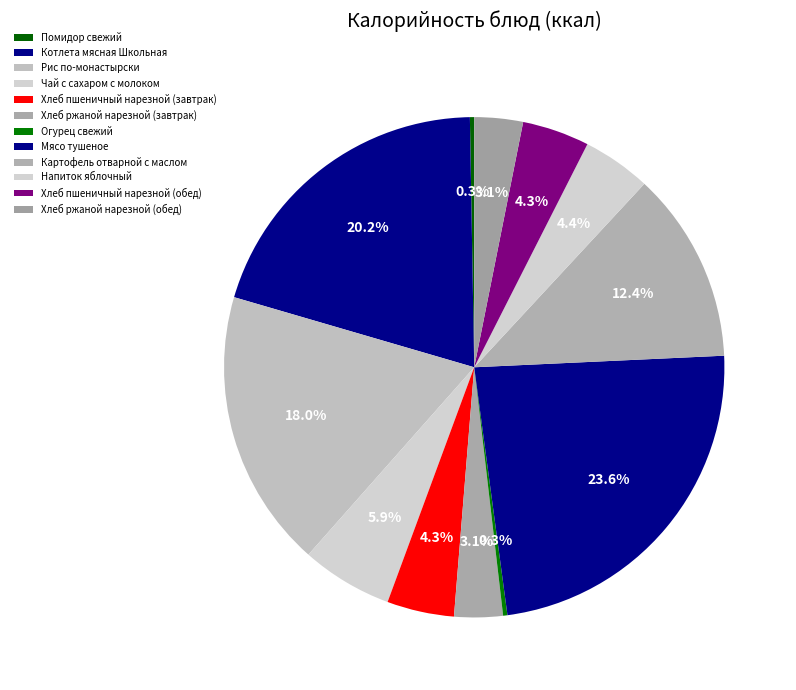

True or false: Мясо тушеное accounts for 17% of the total.

False